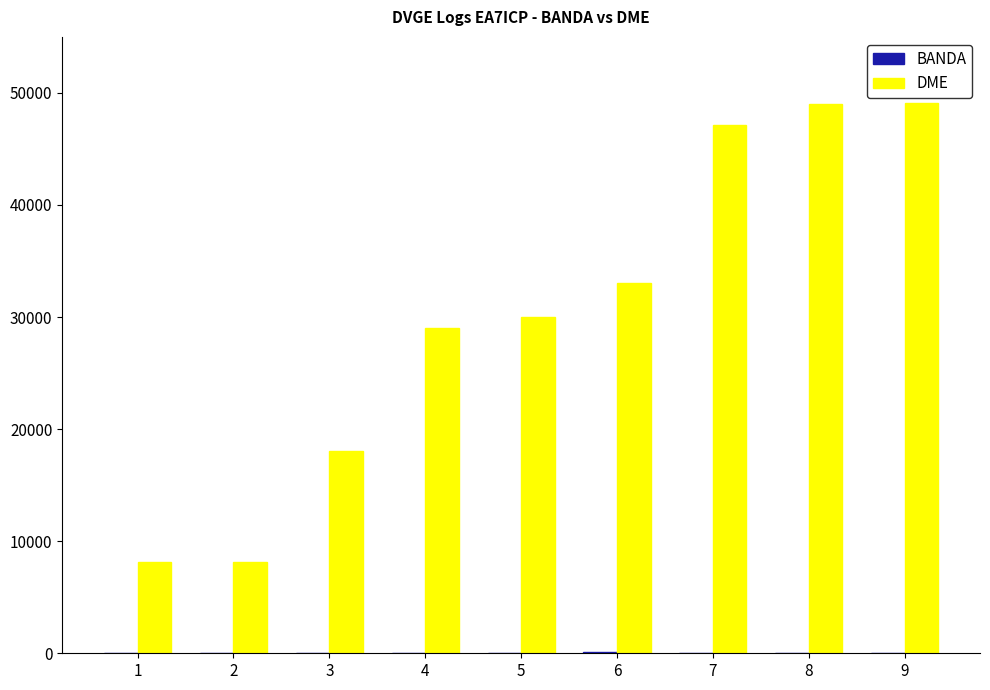

What is the maximum value shown in the chart?

49077